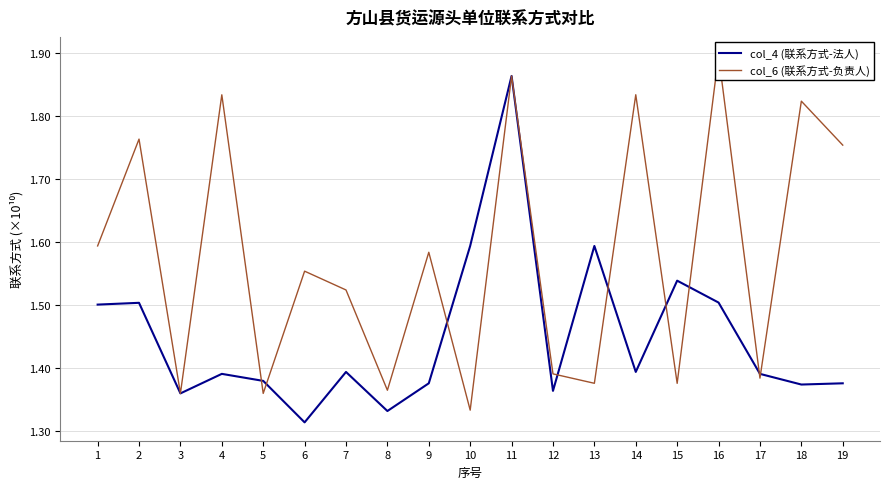

The value of col_6 (联系方式-负责人) at 7 is 1.5. True or false?

True